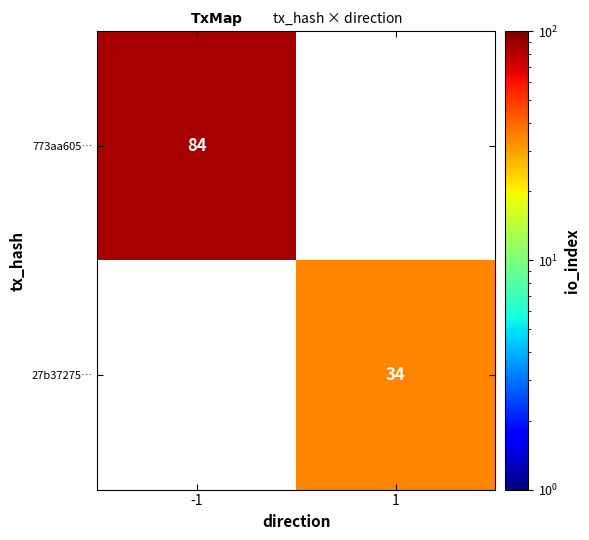

What is the maximum value shown in the chart?

84.0